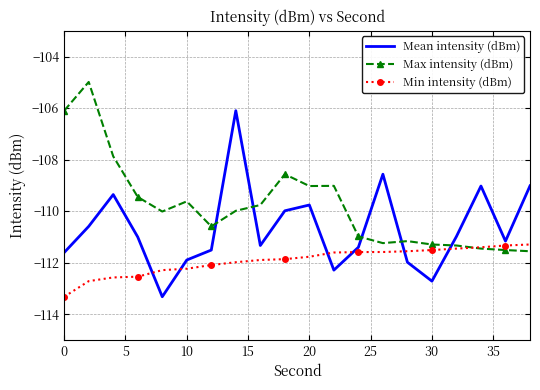

Rank the series by their average value, from highest to lowest.

Max intensity (dBm), Mean intensity (dBm), Min intensity (dBm)